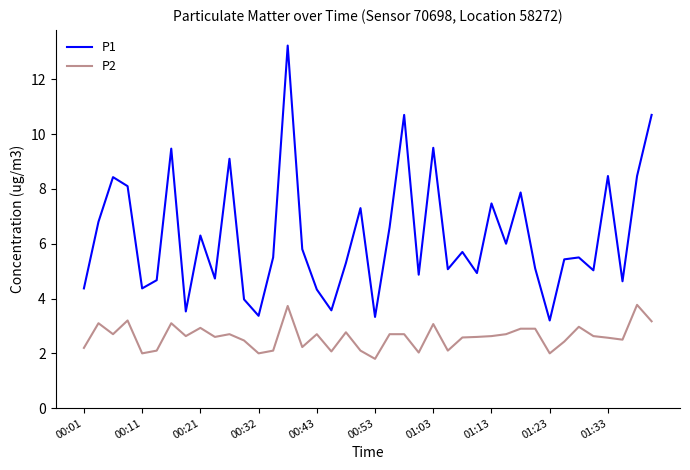

What is the minimum value shown in the chart?

1.8